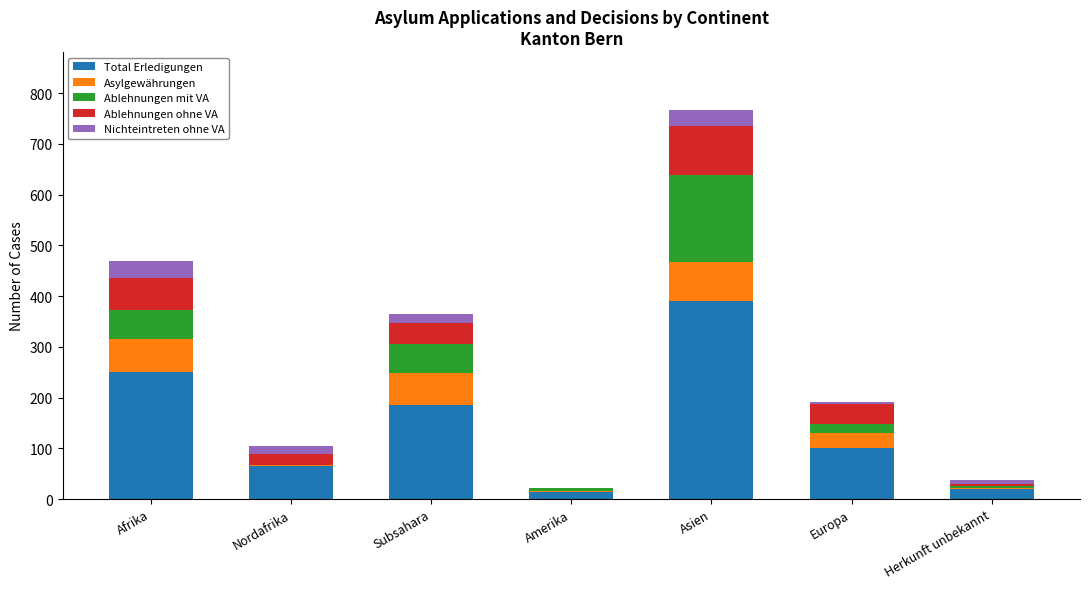

What is the total value across all series at Afrika?

469